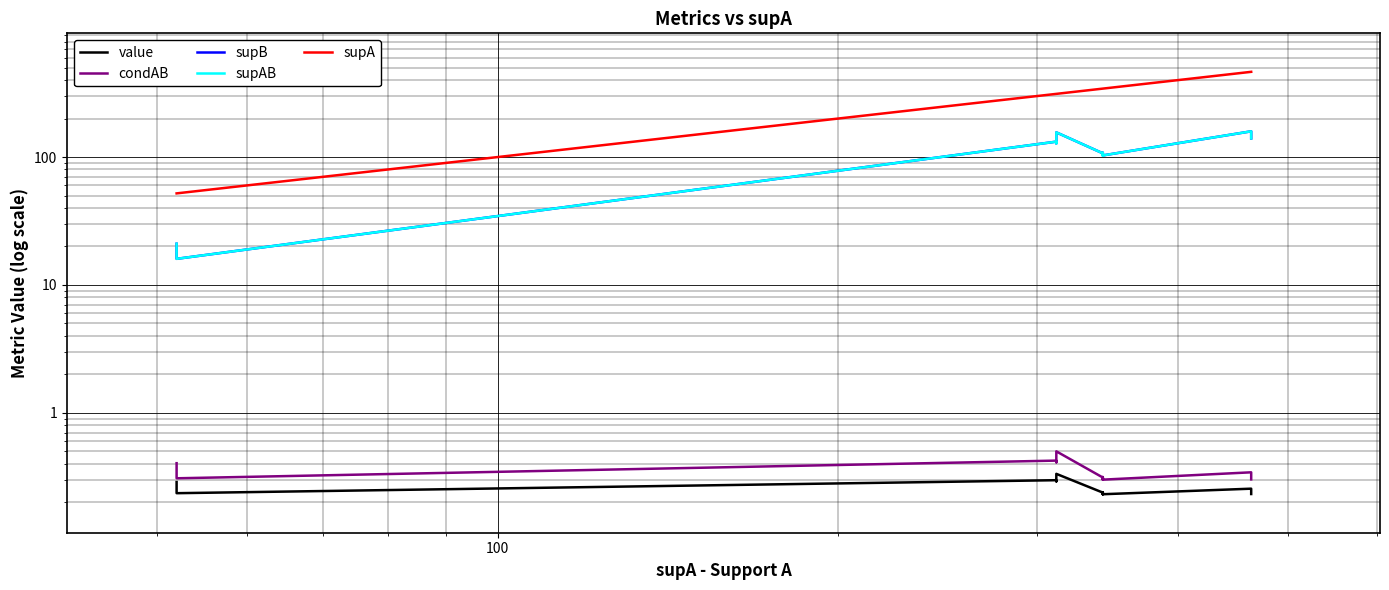

How many lines are shown in the chart?

5